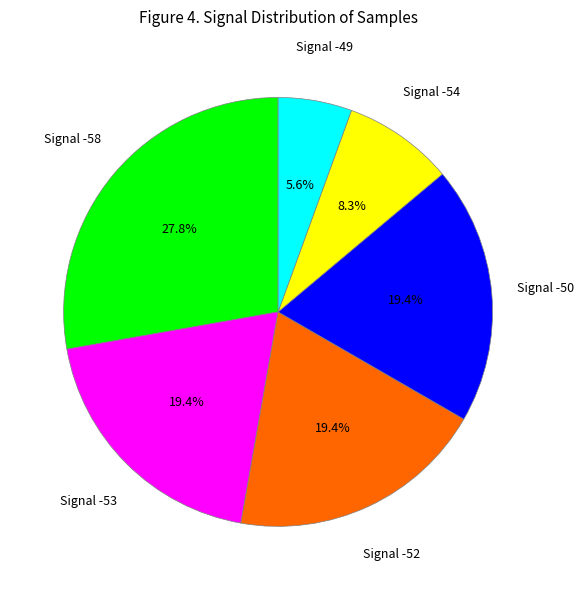

Is there a majority slice in this chart?

No